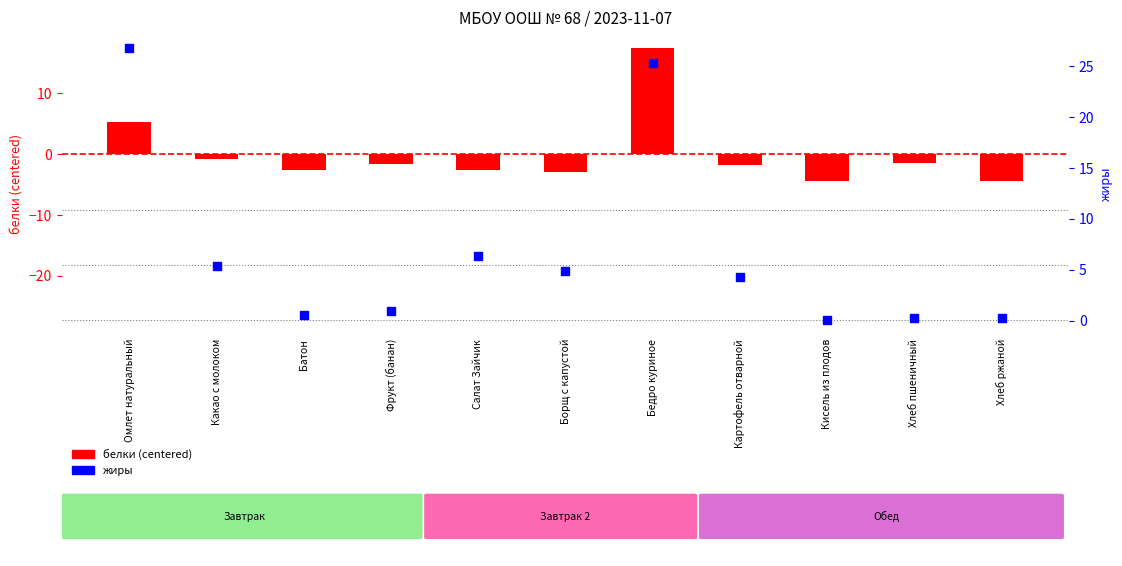

At how many categories does at least one series exceed 24?

2